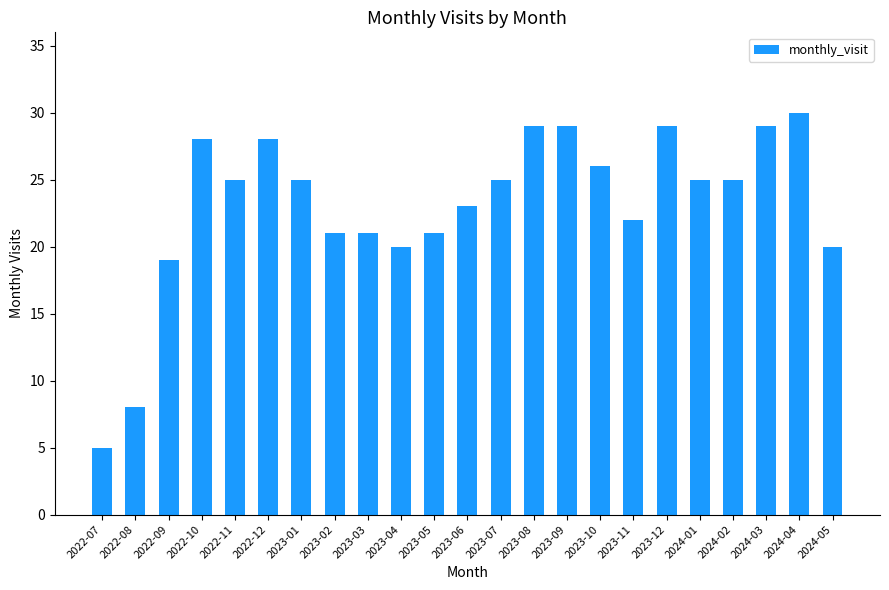

How many data points does each series have?

23